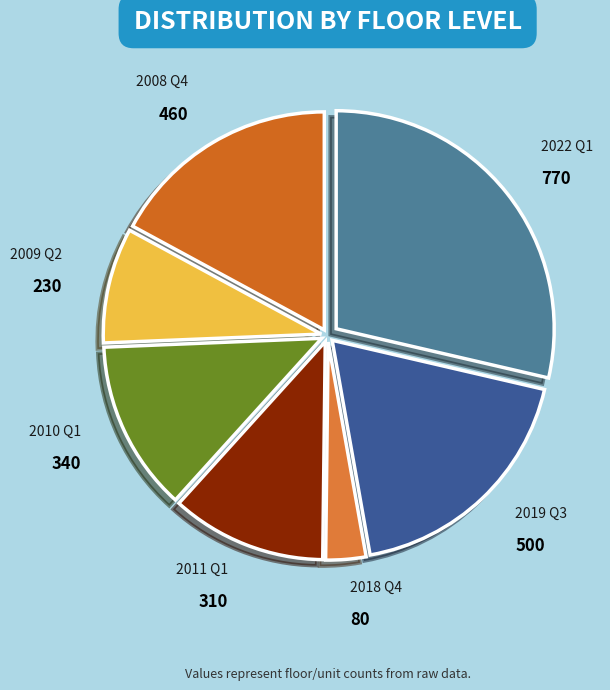

How many slices are in this pie chart?

7